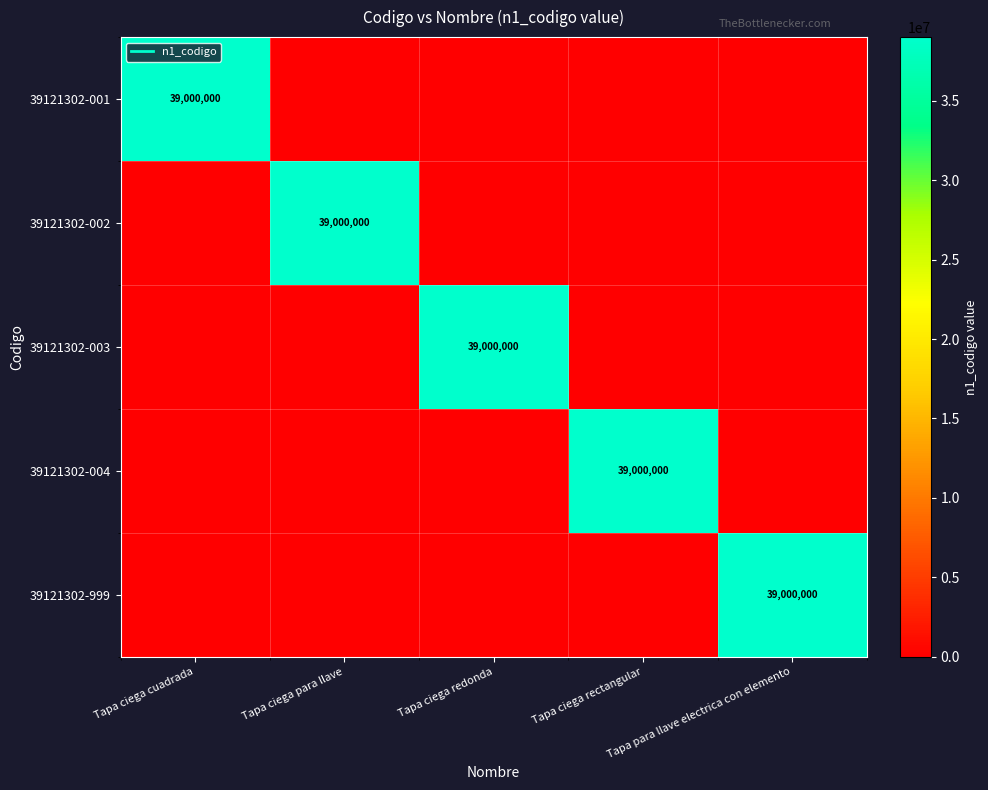

List the series in order of their peak value, lowest first.

39121302-001, 39121302-002, 39121302-003, 39121302-004, 39121302-999